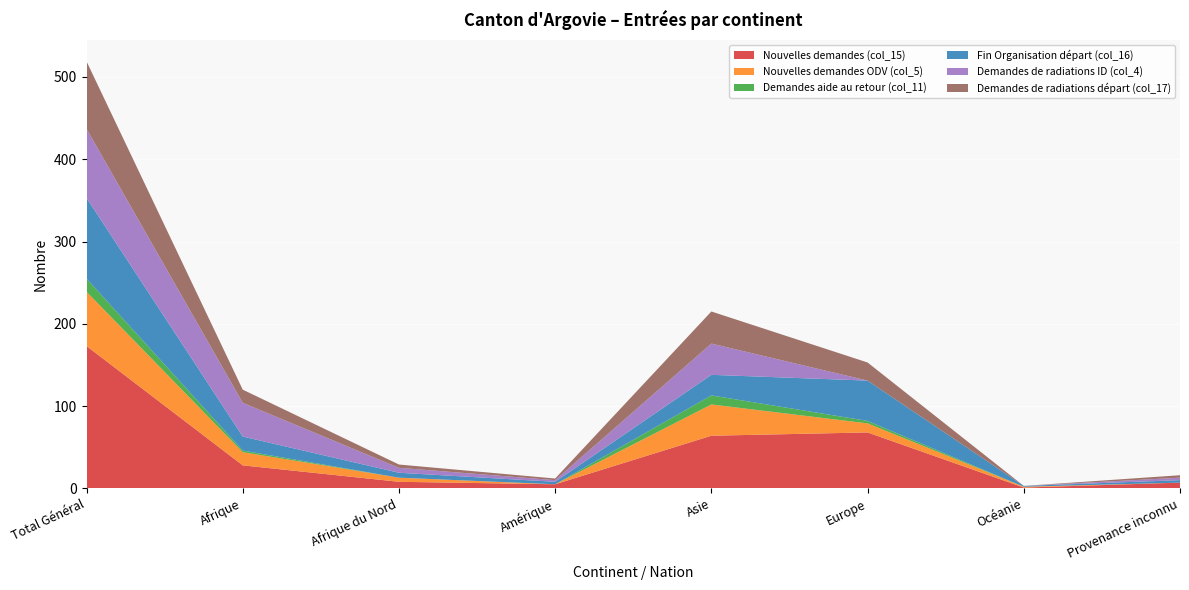

Reading left to right, extract all data points from this chart.

Nouvelles demandes (col_15): 173	28	8	5	64	68	1	7
Nouvelles demandes ODV (col_5): 66	16	5	0	38	11	1	0
Demandes aide au retour (col_11): 16	2	0	0	11	3	0	0
Fin Organisation départ (col_16): 98	17	6	3	25	49	1	3
Demandes de radiations ID (col_4): 84	41	6	2	38	0	0	3
Demandes de radiations départ (col_17): 82	16	4	2	39	22	0	3